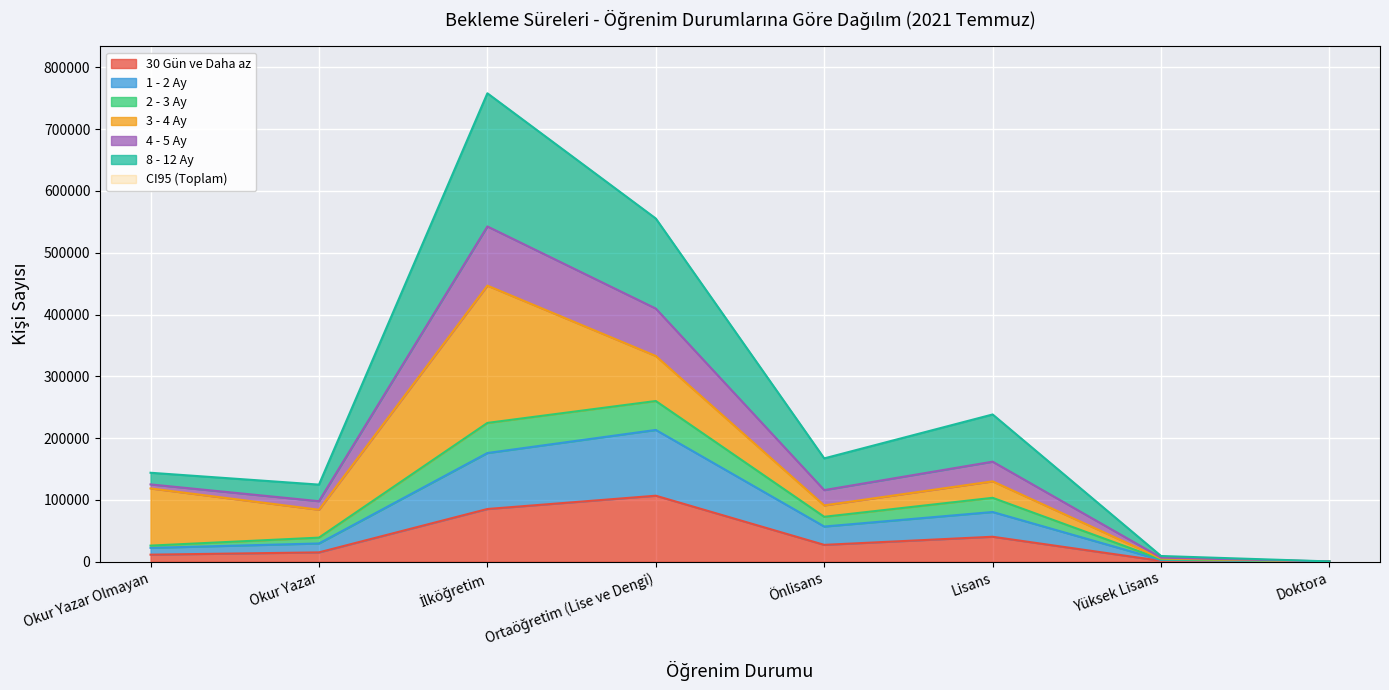

Where is the first local maximum for 4 - 5 Ay?

İlköğretim